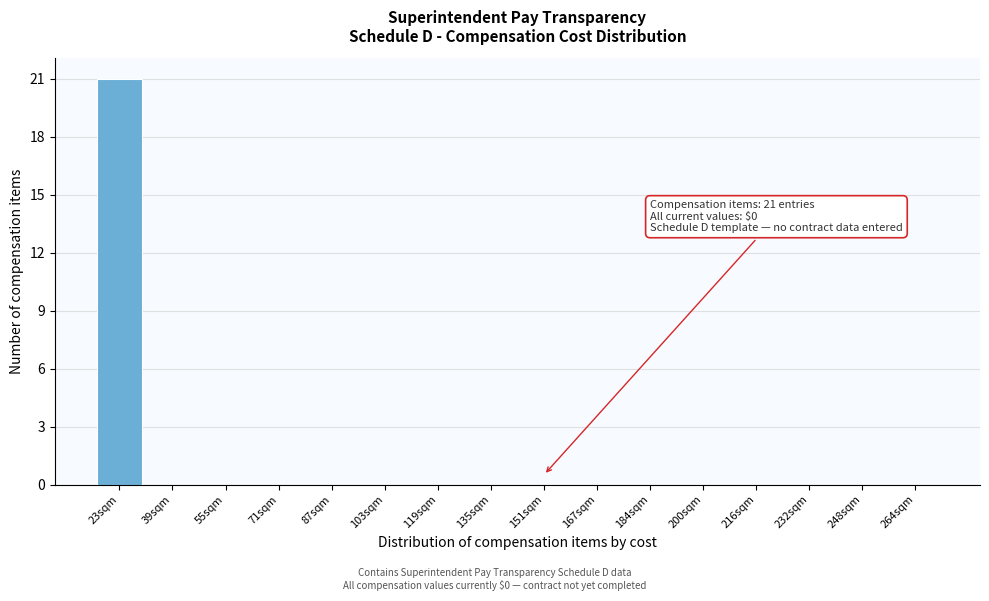

Reading right to left, what are all the values shown in this chart?

264sqm=0	248sqm=0	232sqm=0	216sqm=0	200sqm=0	184sqm=0	167sqm=0	151sqm=0	135sqm=0	119sqm=0	103sqm=0	87sqm=0	71sqm=0	55sqm=0	39sqm=0	23sqm=21